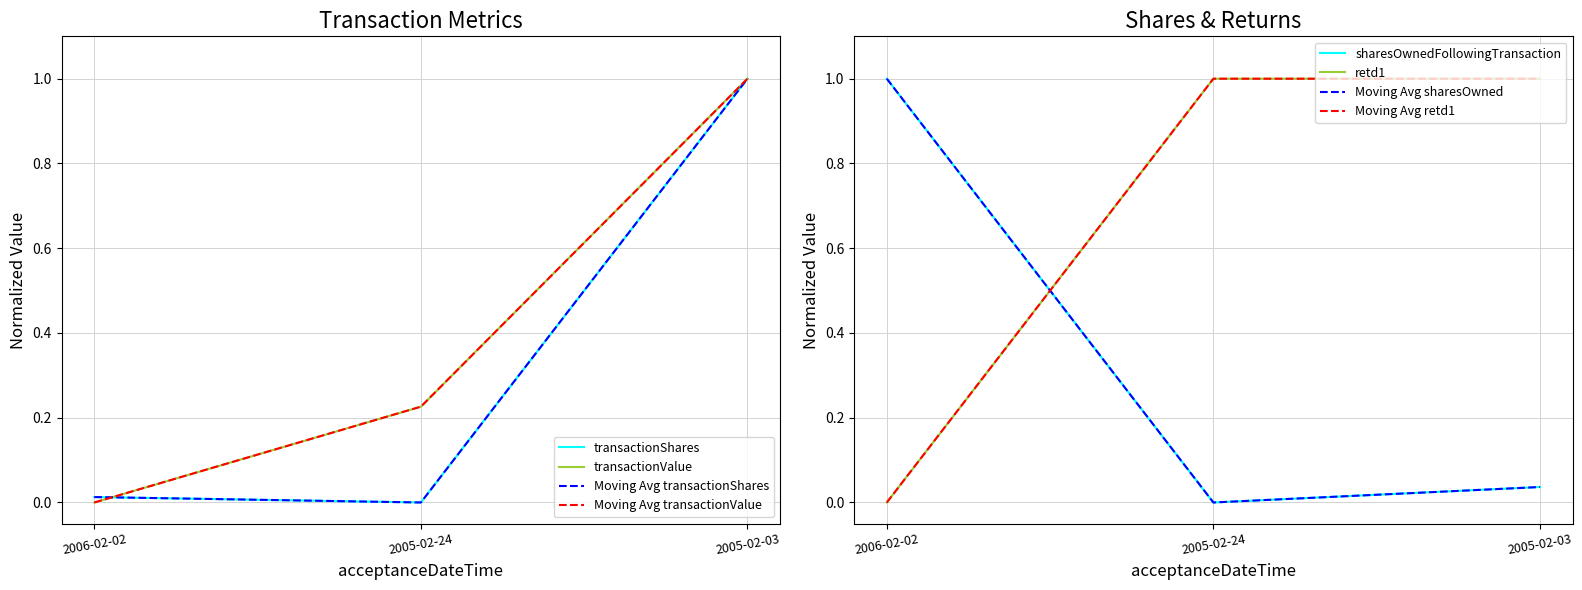

What is the difference between the highest and lowest values at 2005-02-03?

1.0